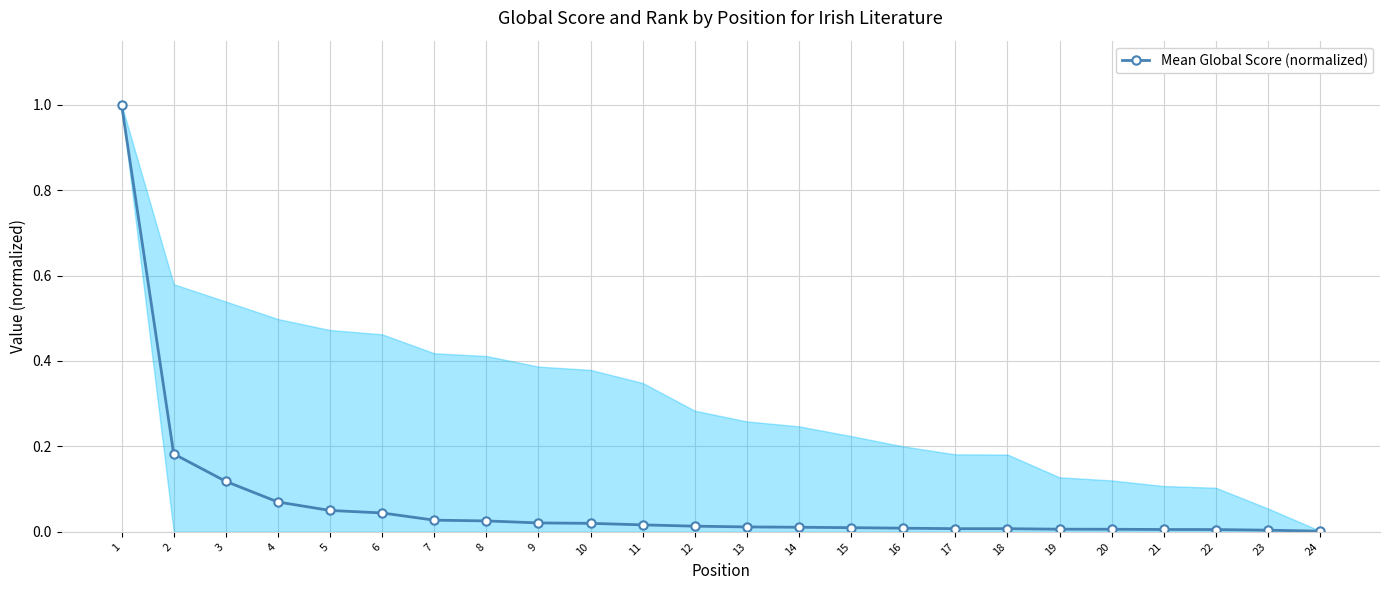

How many distinct data groups are displayed?

1